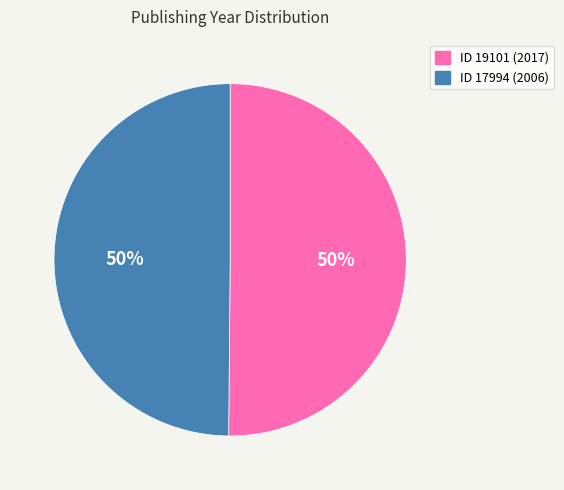

To the nearest percent, what is the average slice percentage?

50%